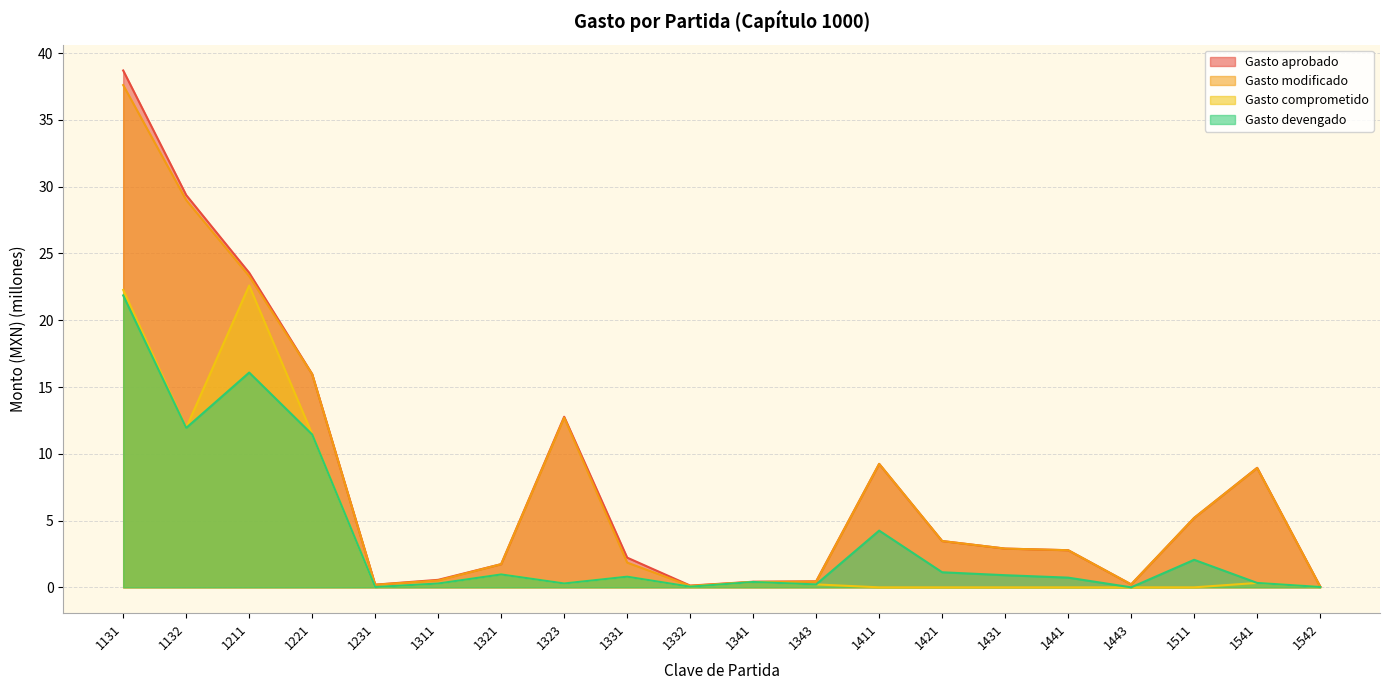

At how many categories does at least one series exceed 31?

1